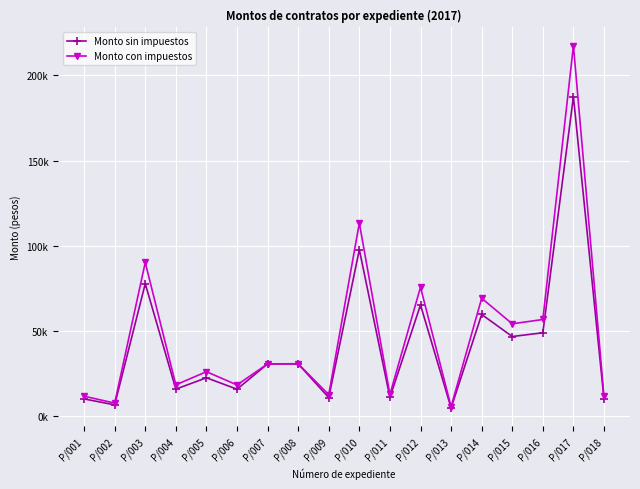

Reading left to right, what are all the values shown in this chart?

Monto sin impuestos: P/001=9945.0	P/002=6450.5	P/003=77675.0	P/004=15695.0	P/005=22360.3	P/006=15654.0	P/007=30510.0	P/008=30529.0	P/009=10706.0	P/010=97631.4	P/011=10825.0	P/012=65178.0	P/013=4617.0	P/014=59554.8	P/015=46607.0	P/016=48800.0	P/017=187512.0	P/018=9811.2
Monto con impuestos: P/001=11536.2	P/002=7482.6	P/003=90103.0	P/004=18206.2	P/005=25938.0	P/006=18158.6	P/007=30510.0	P/008=30604.5	P/009=12419.0	P/010=113252.5	P/011=12557.0	P/012=75606.5	P/013=5355.7	P/014=69083.5	P/015=54064.1	P/016=56608.0	P/017=217513.9	P/018=11381.0